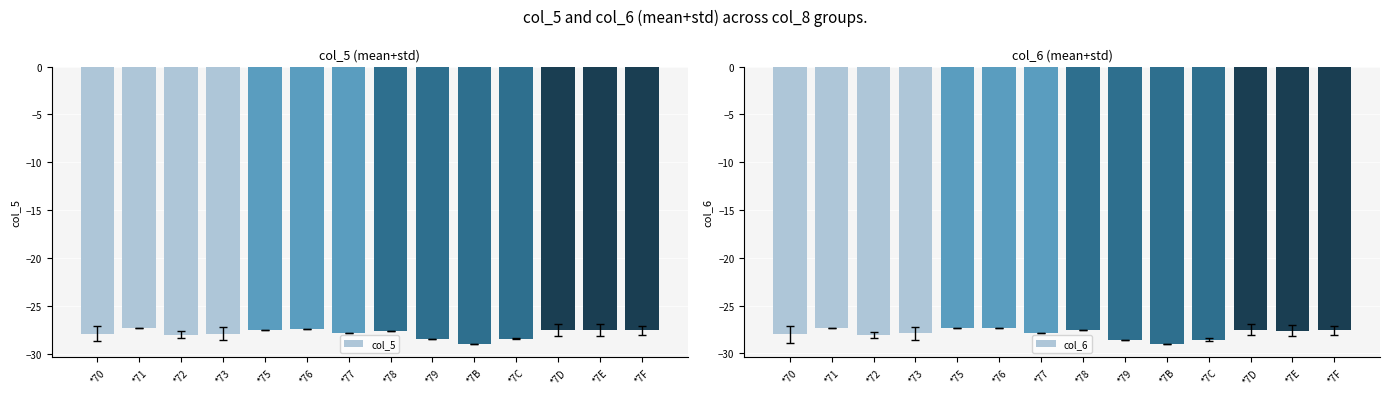

Is the value of col_6 at *71 greater than the value of col_5 at *7D?

Yes